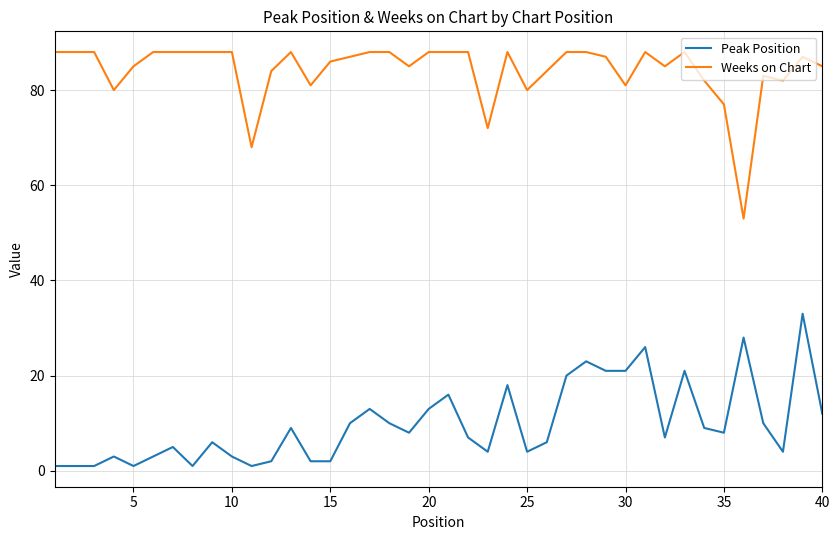

What is the difference between the maximum and minimum values in the Peak Position series?

32